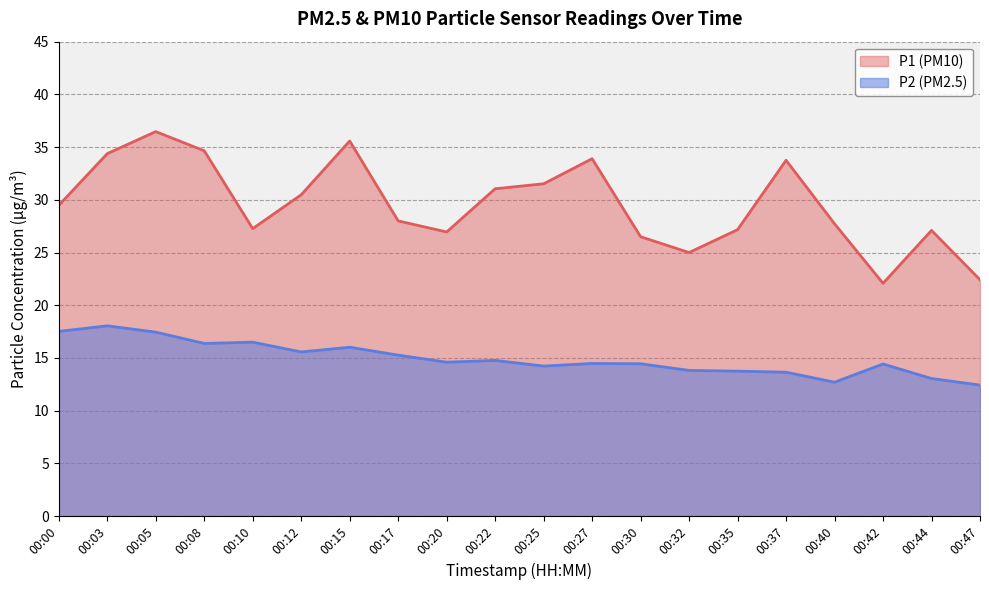

Reading left to right, extract all data points from this chart.

P1: 29.5	34.4	36.5	34.6	27.3	30.5	35.6	28.0	26.9	31.1	31.5	33.9	26.5	25.0	27.2	33.8	27.7	22.1	27.1	22.4
P2: 17.5	18.1	17.4	16.4	16.5	15.6	16.0	15.3	14.6	14.8	14.2	14.5	14.4	13.8	13.8	13.7	12.7	14.4	13.1	12.4